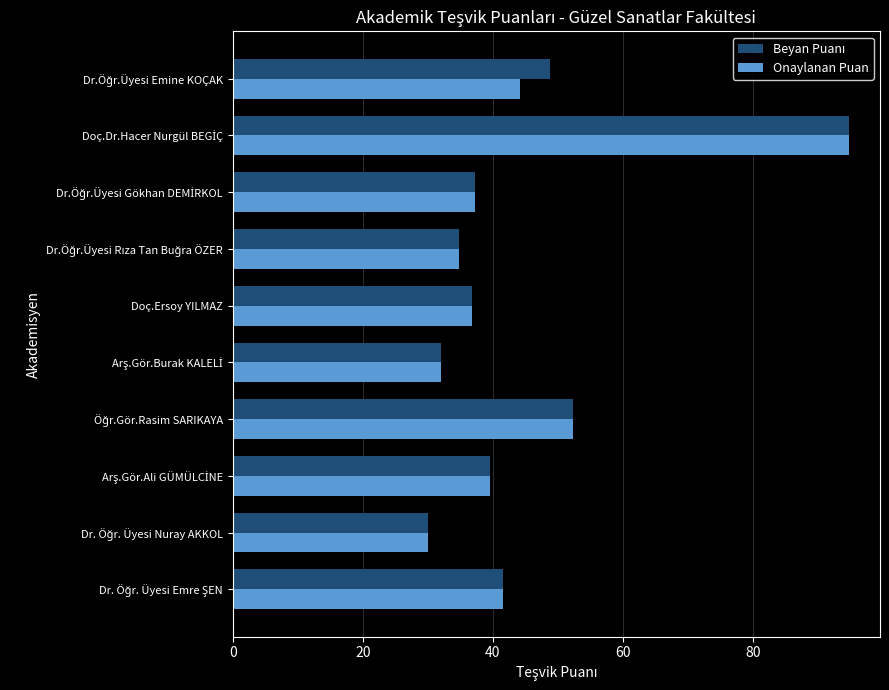

What is the maximum value shown in the chart?

94.8